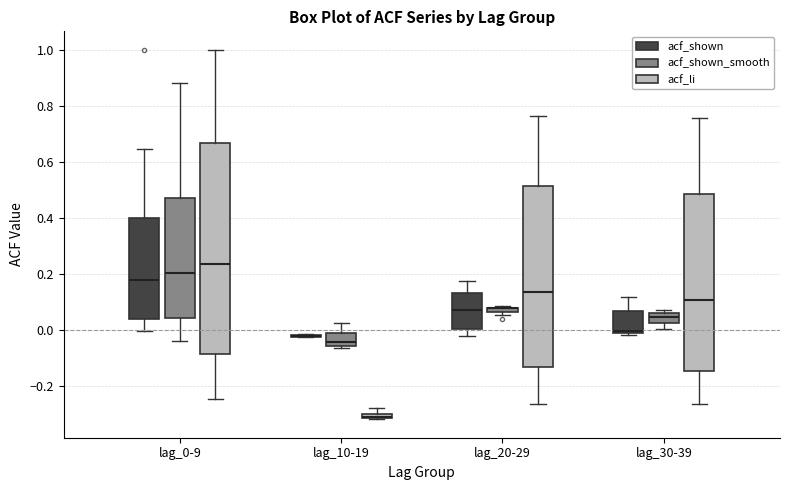

Which box is the tallest, from its lower edge to its upper edge?

lag_0-9 (acf_li)